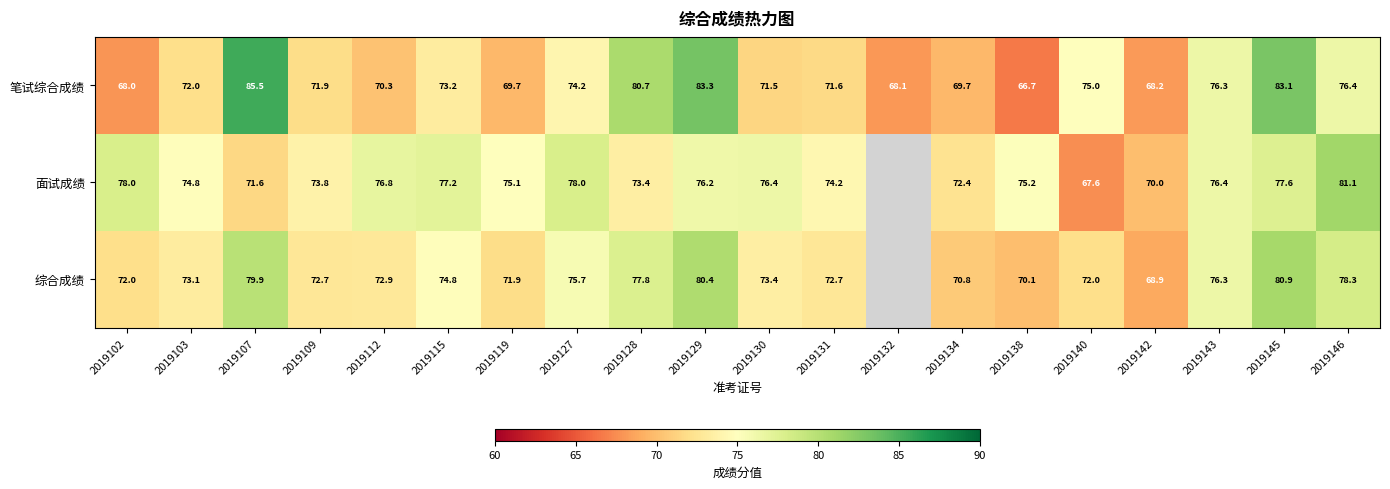

Which has a higher value, 2019119 or 2019129?

2019129